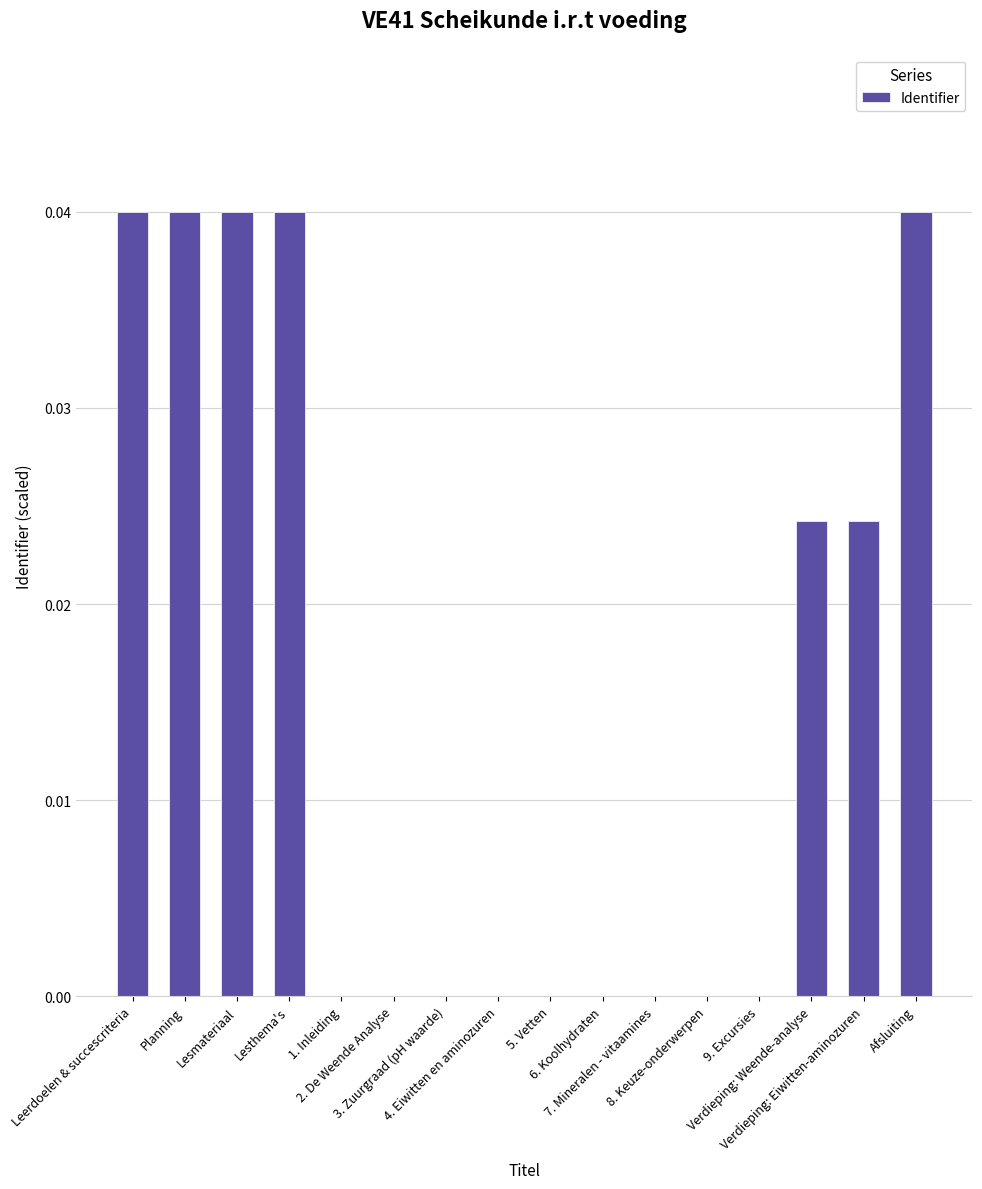

What is the label of the 8th bar from the left?

4. Eiwitten en aminozuren